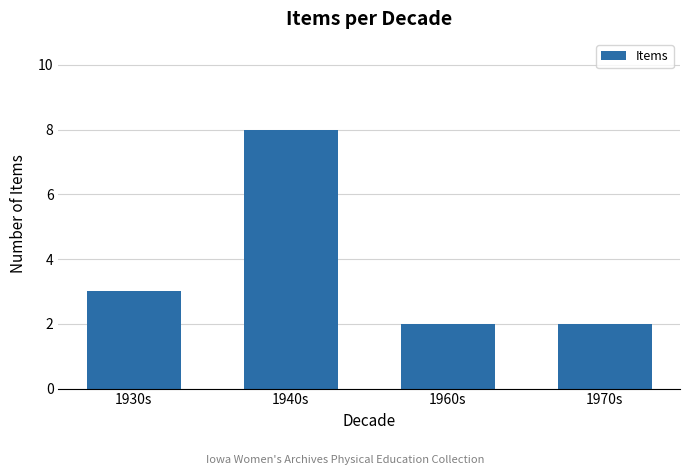

Is it true that the value at 1960s is 2?

True